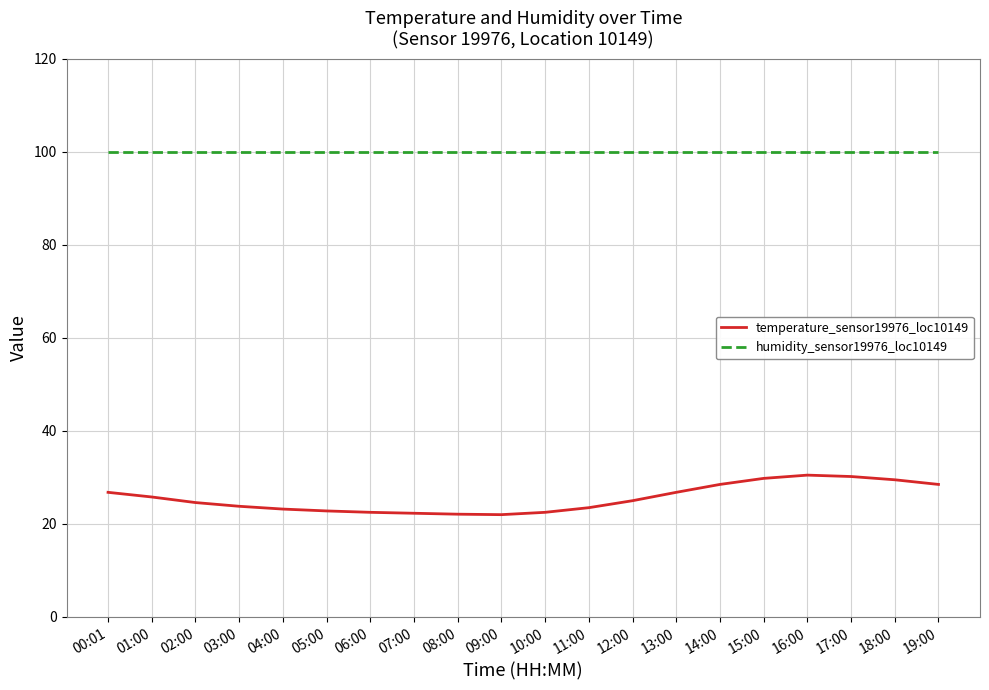

True or false: humidity_sensor19976_loc10149 has a value of 99.9 at 03:00.

True